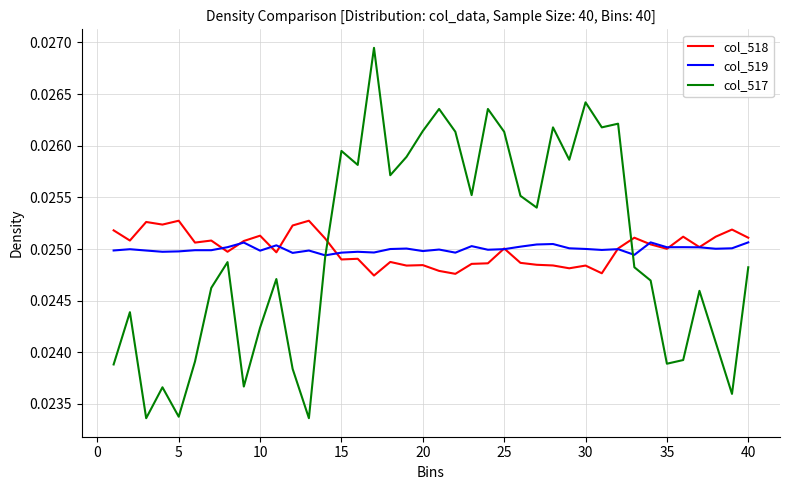

Which series ends up on top after the final intersection of col_518 and col_519?

col_518